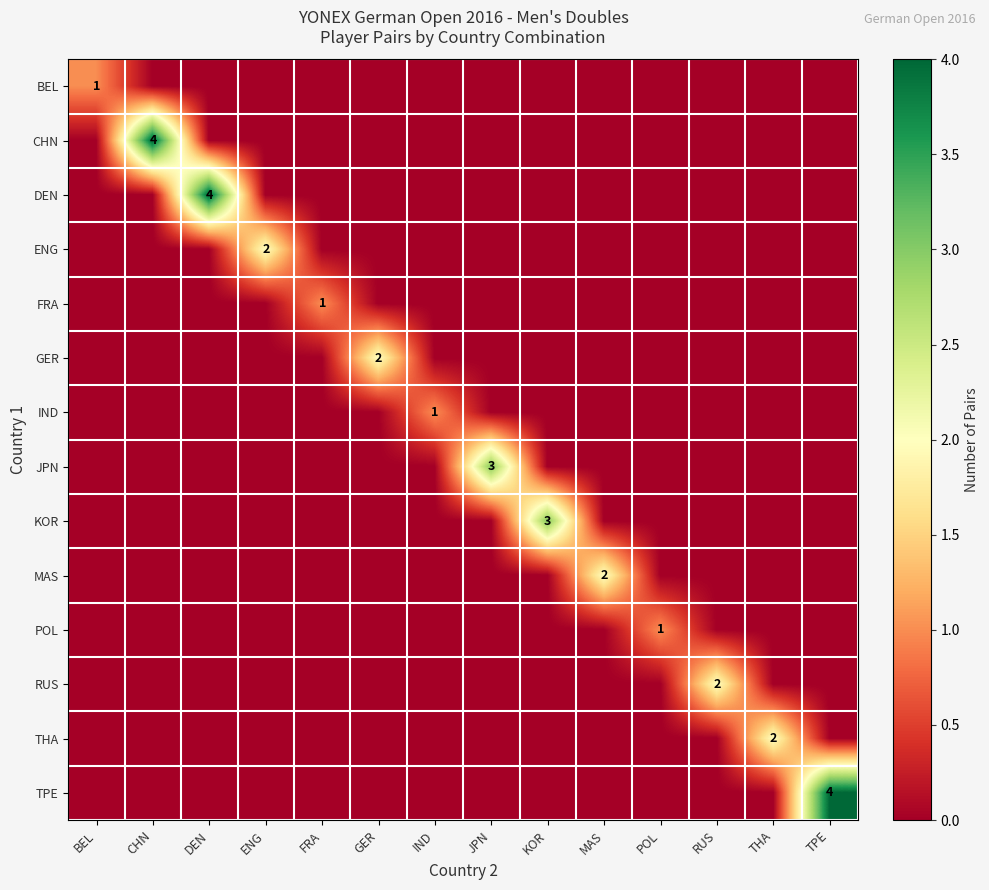

The value of THA at THA is 0. True or false?

False